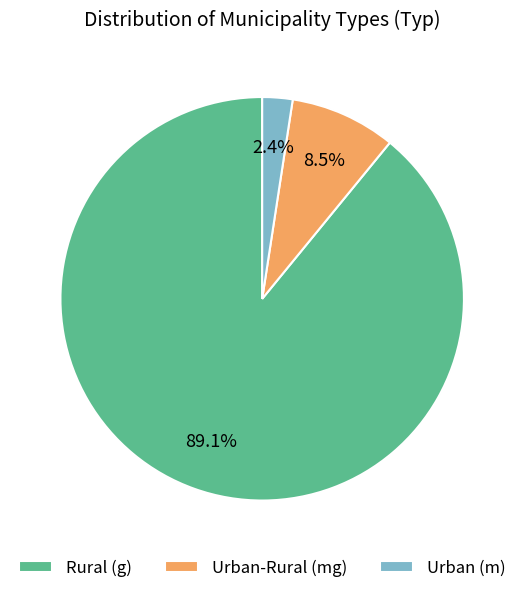

Between Urban-Rural (mg) and Urban (m), which is larger?

Urban-Rural (mg)